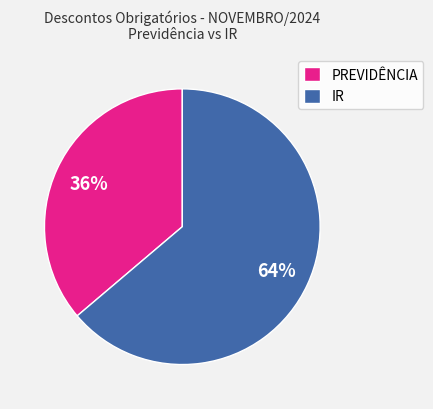

Do IR and PREVIDÊNCIA together represent more than half of the pie?

Yes